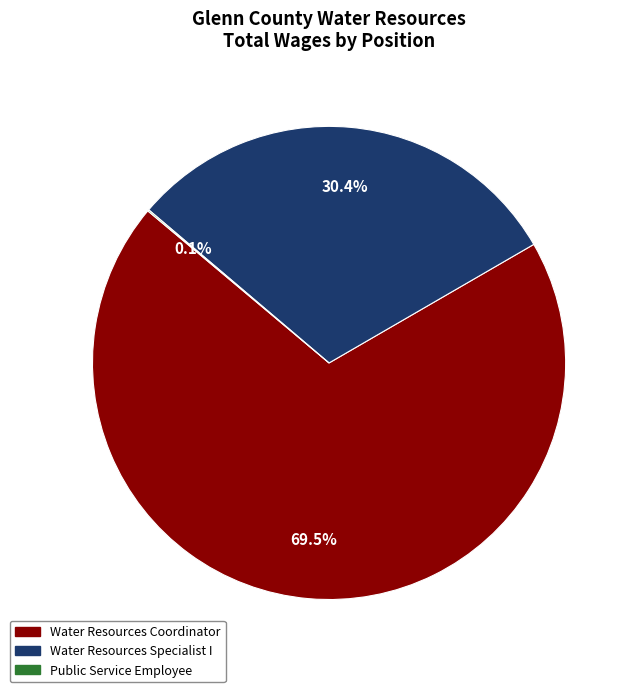

Which slice is the largest?

Water Resources Coordinator